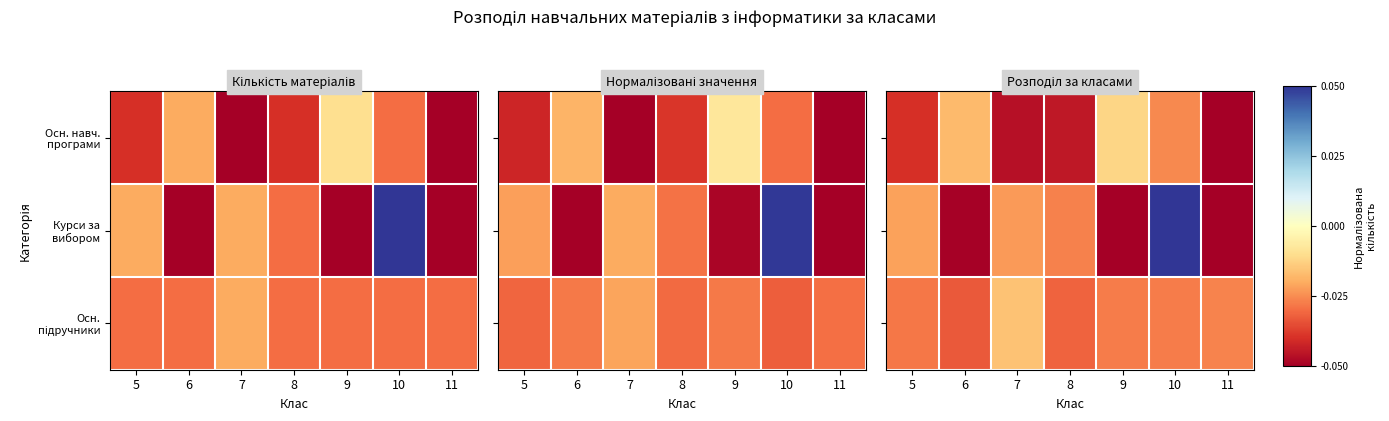

How many categories are shown in the chart?

7